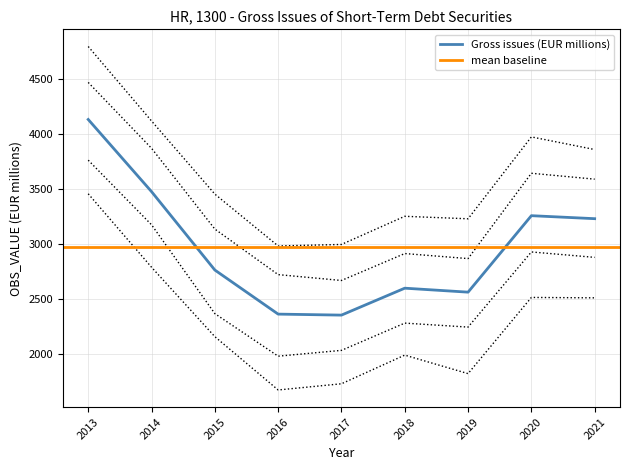

What is the change in value from 2013 to 2016?

-1773.4